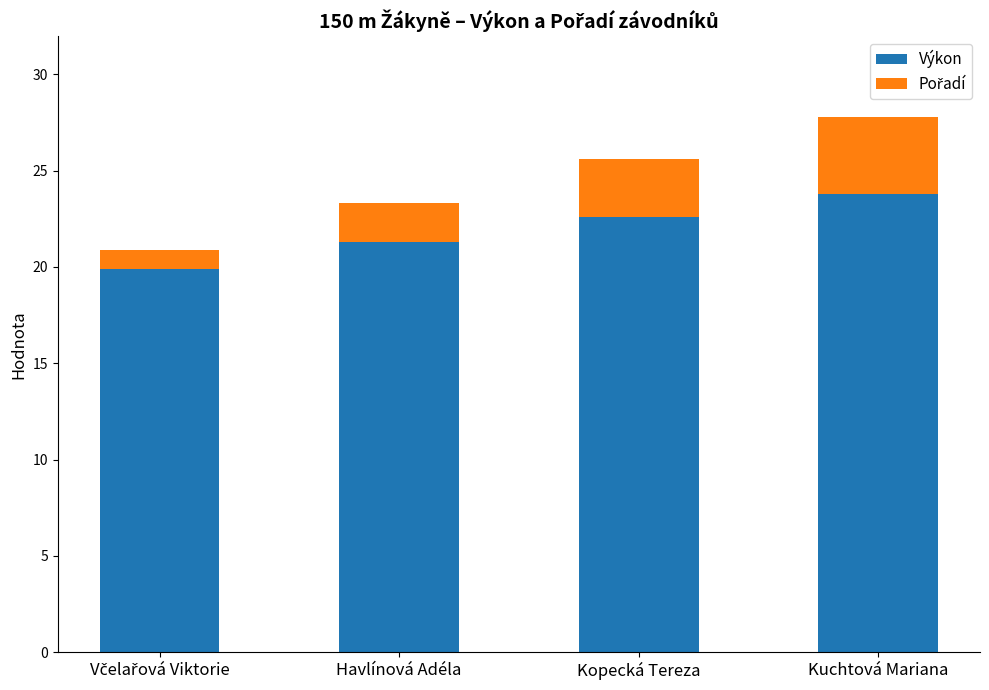

Which category has the highest value in the Výkon series?

Kuchtová Mariana